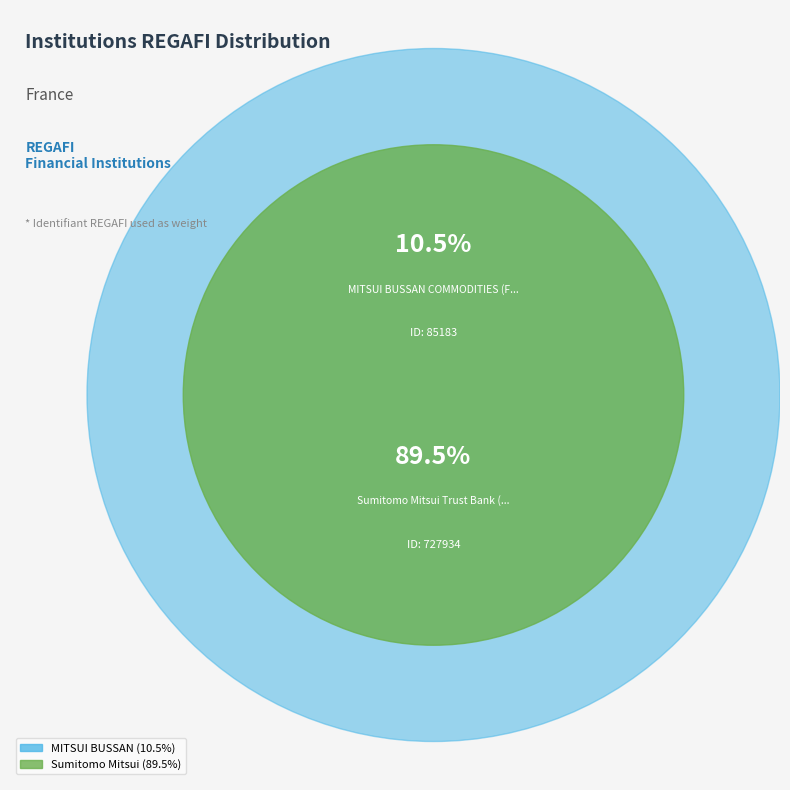

Is it true that MITSUI BUSSAN COMMODITIES (France) SA is 1% of the pie?

False